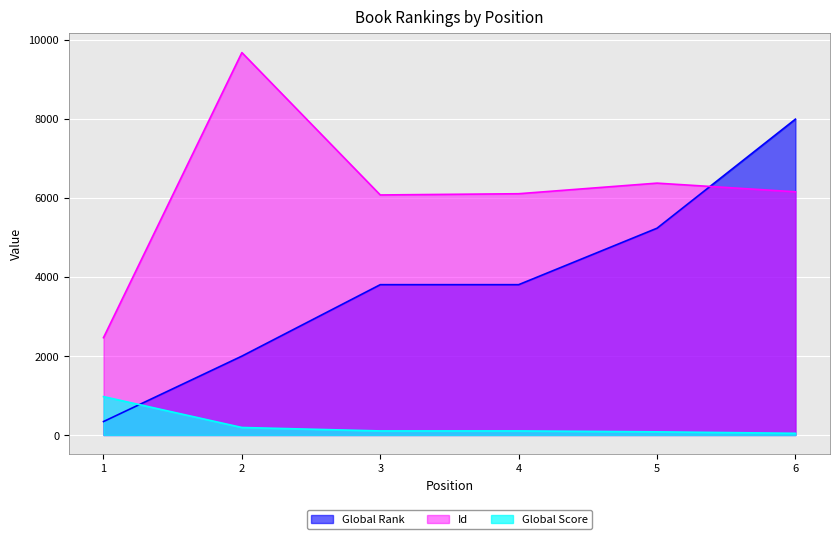

Is the value of Global Score at 6 greater than the value of Id at 2?

No